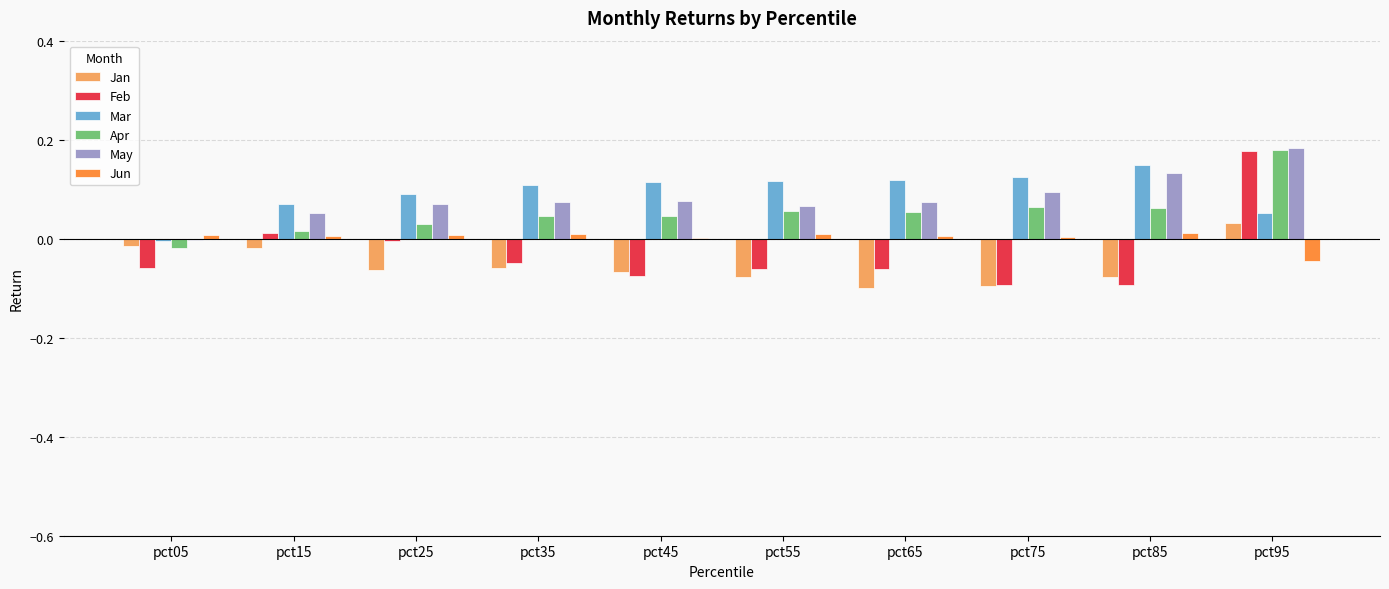

At which category is the sum across all series the highest?

pct95